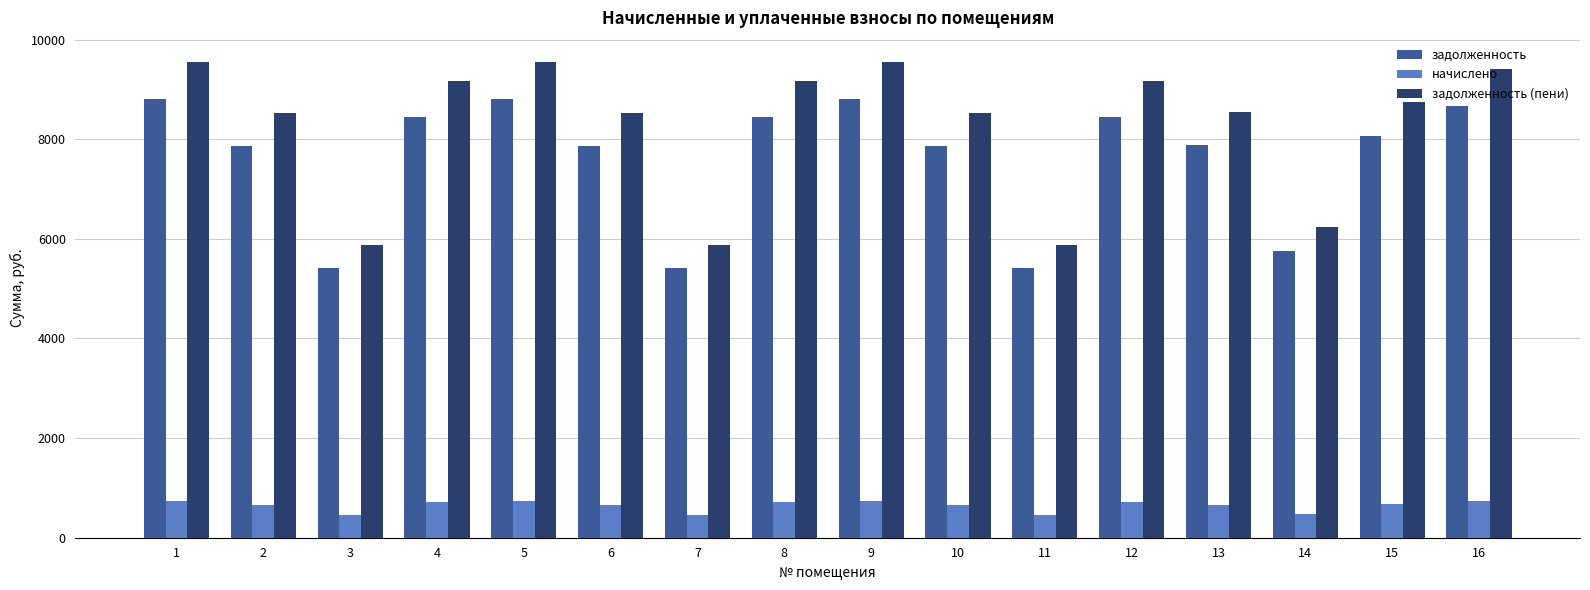

What is the lowest value of the начислено series?

456.8